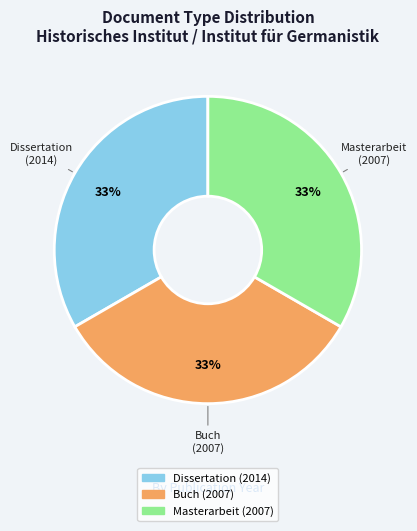

What percentage is the Dissertation (2014) slice, to the nearest percent?

33%